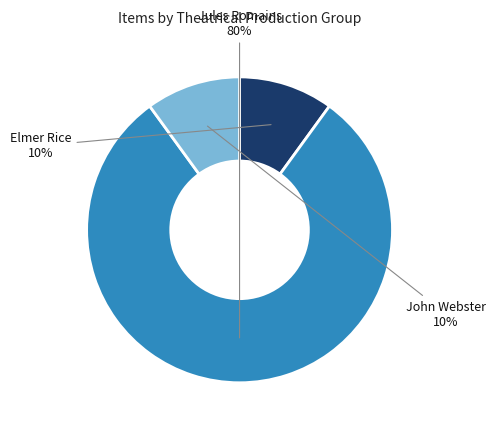

Approximately how many times larger is the value at John Webster compared to Elmer Rice?

1.0